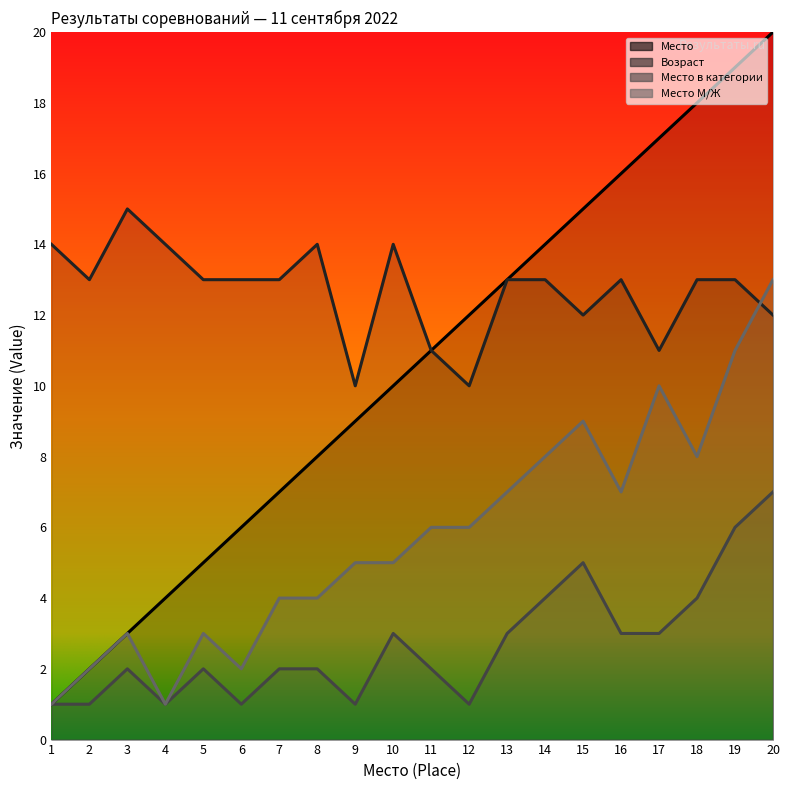

Is the value of Место в категории at 6 greater than the value of Место at 1?

No